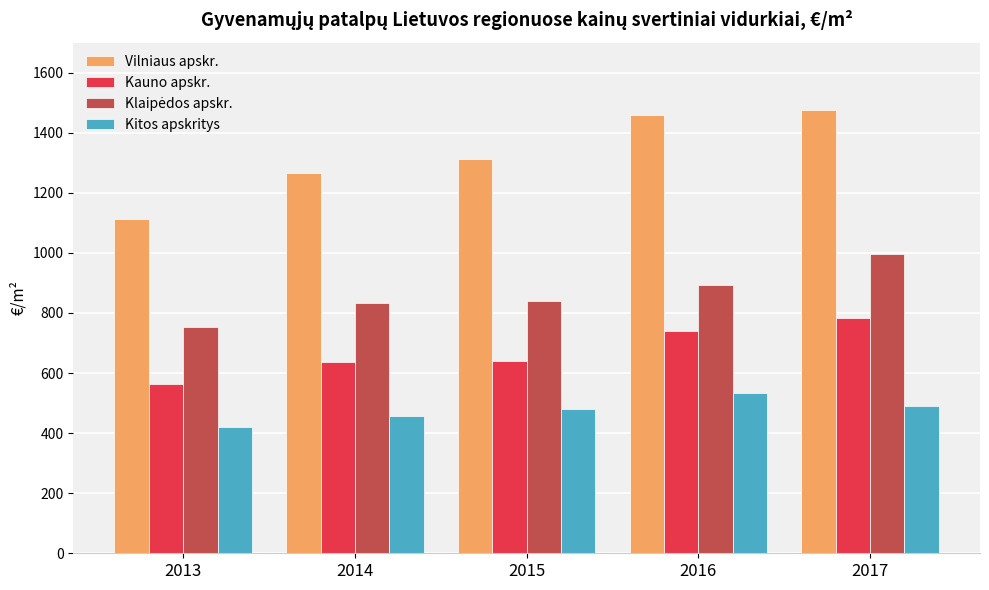

How many bars are there in total?

20